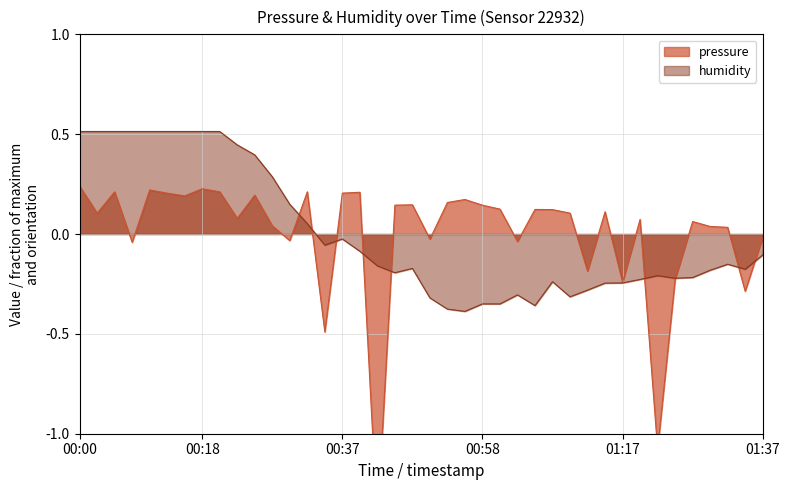

The value of pressure at 01:10 is 0.2. True or false?

False